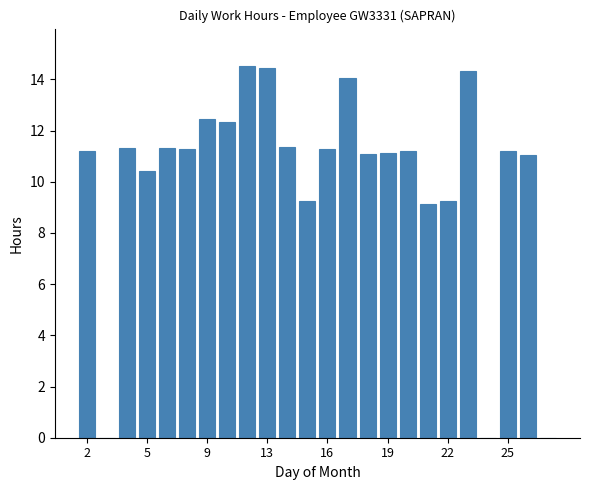

What is the sum of all values?

243.7